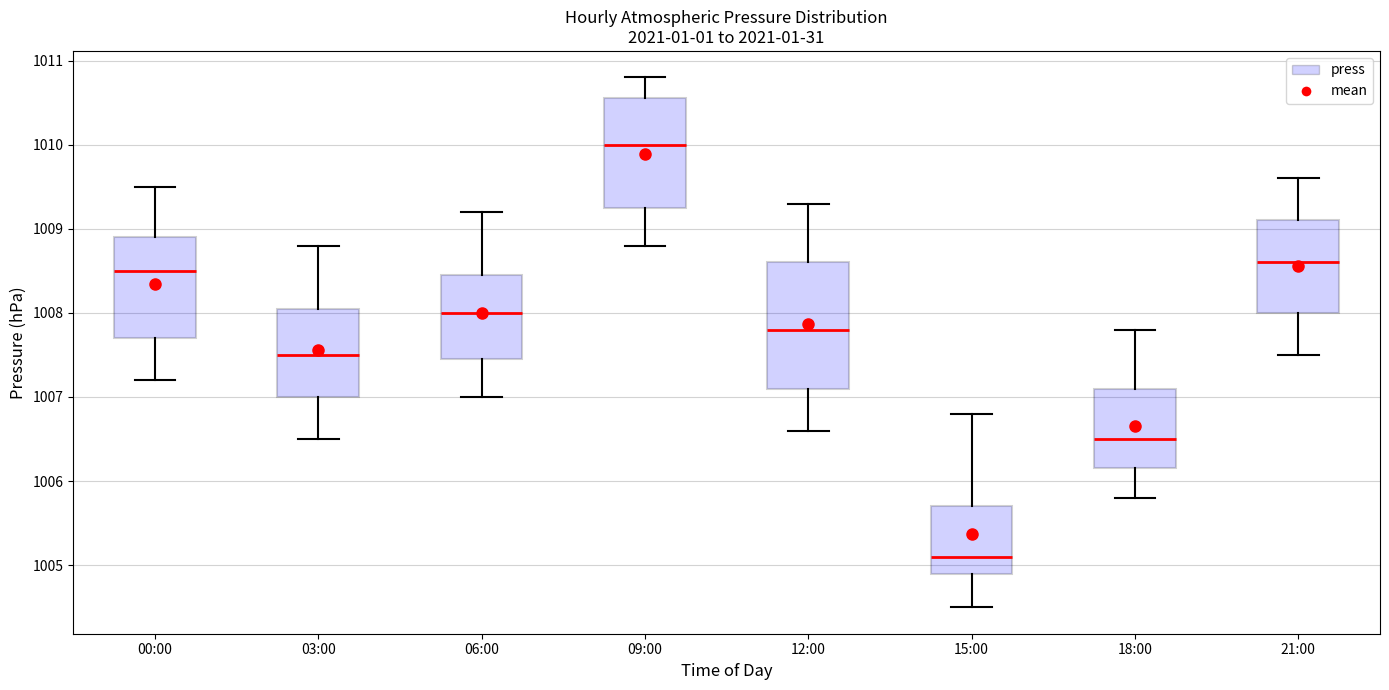

Which box has the lowest median line?

15:00